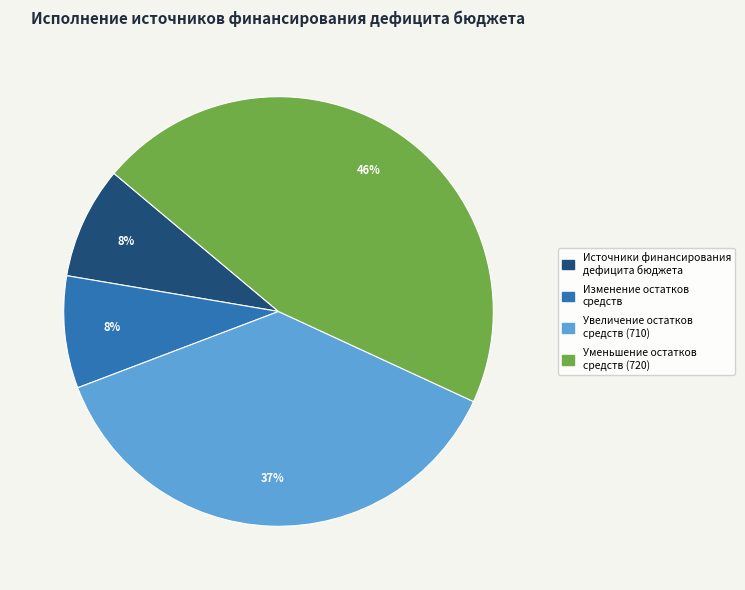

Does any single category account for the majority?

No